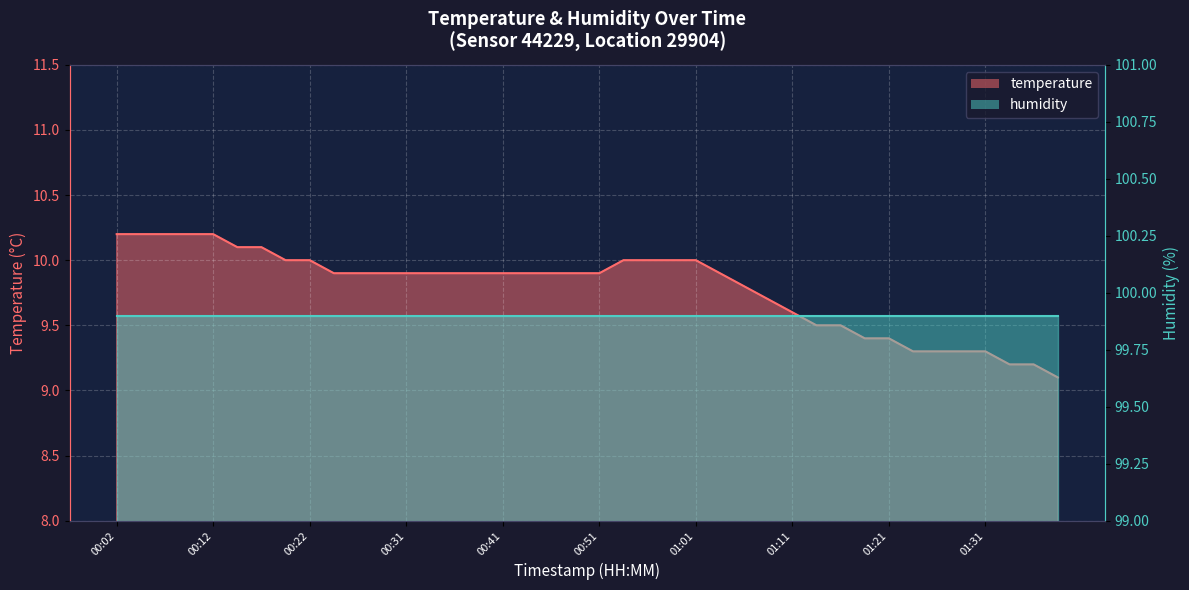

What is the label of the 3rd point from the left?

00:07